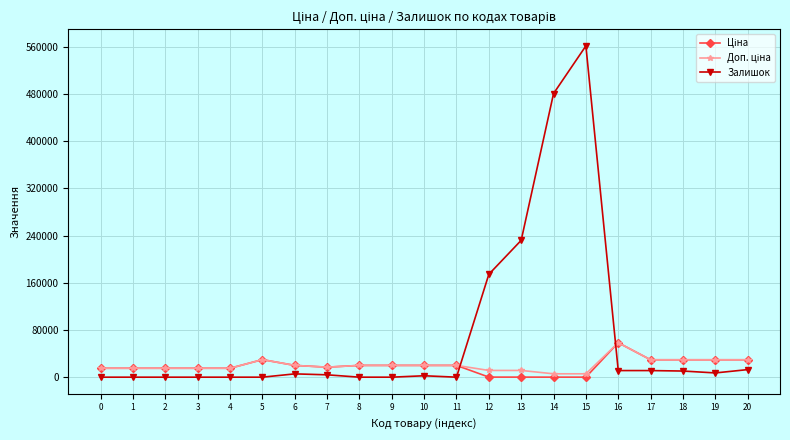

How many series are shown in this chart?

3